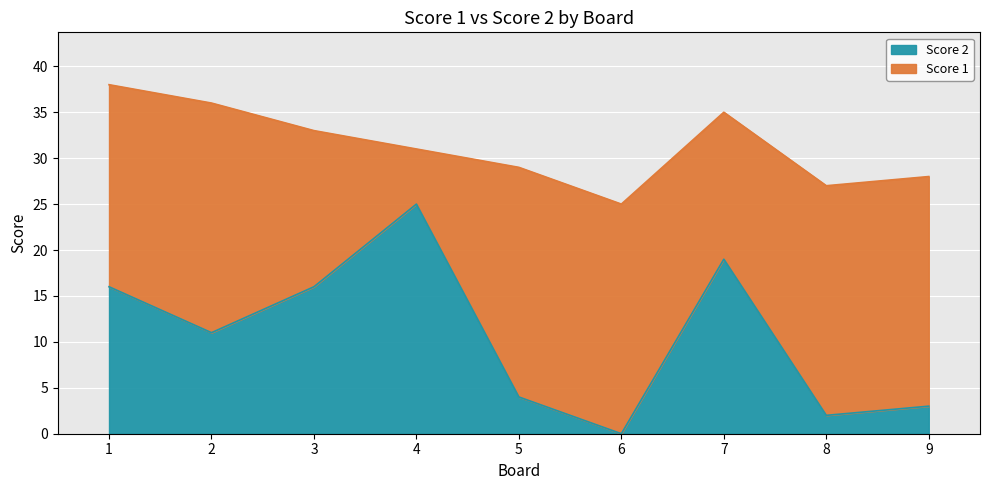

Which category has the highest value across all series?

4